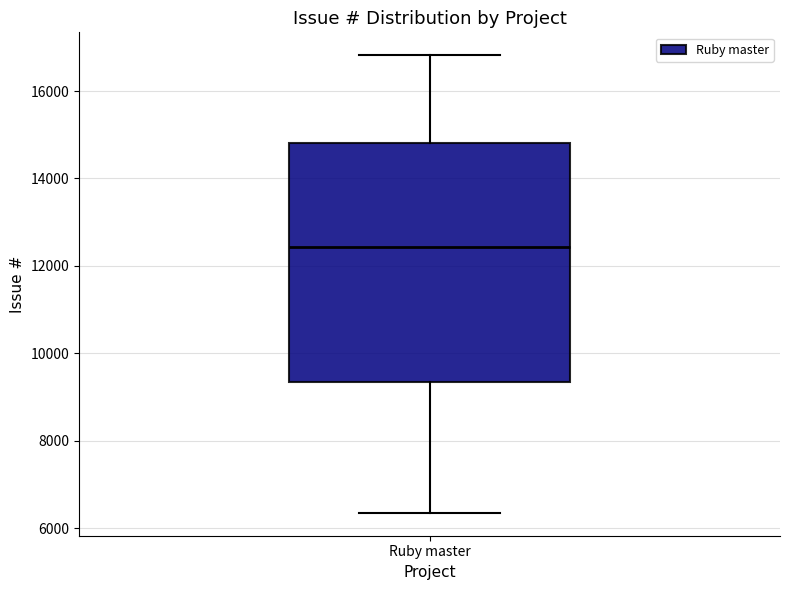

Where is the upper edge of the box for Ruby master on the y-axis? The values are not printed on the chart, so give them approximately, as read against the axis.

14800